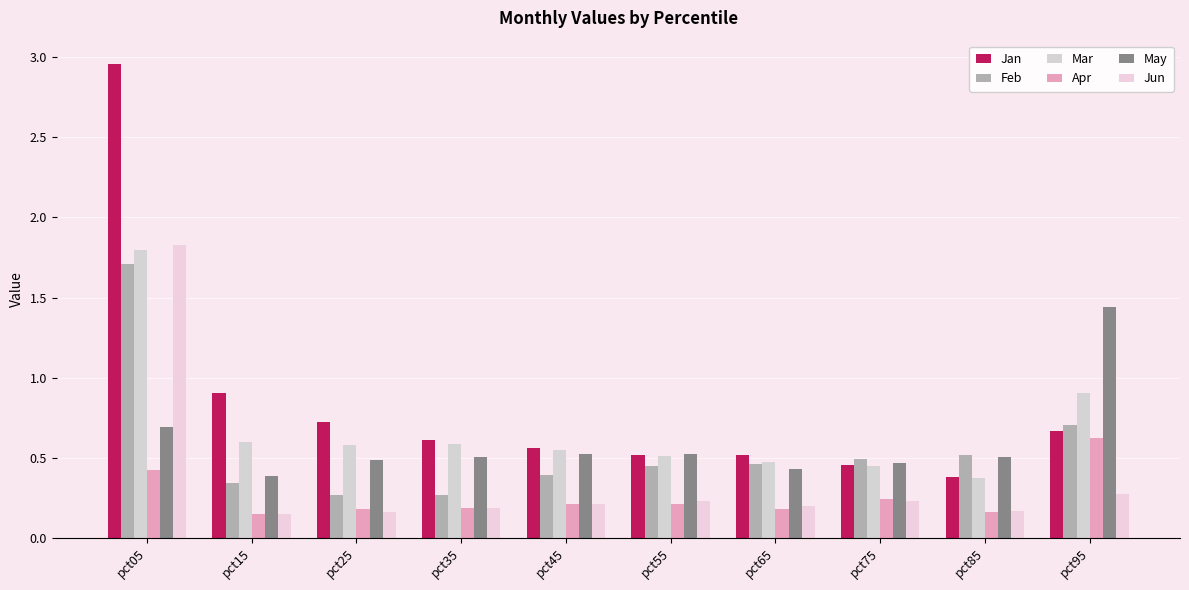

Which has a higher value, pct75 or pct35?

pct35